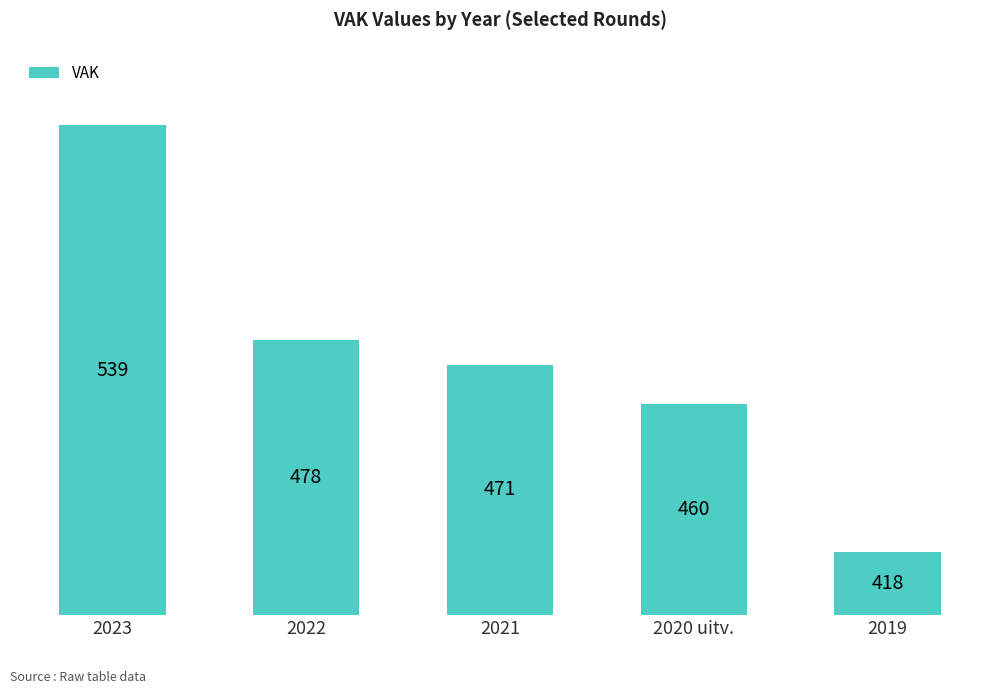

Count the number of categories in the chart.

5